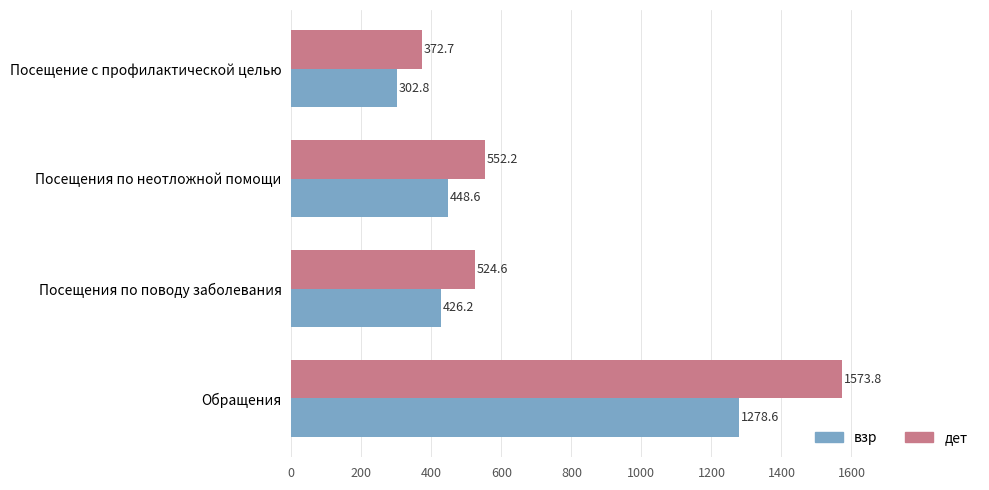

At which label is дет closest to 973?

Посещения по неотложной помощи